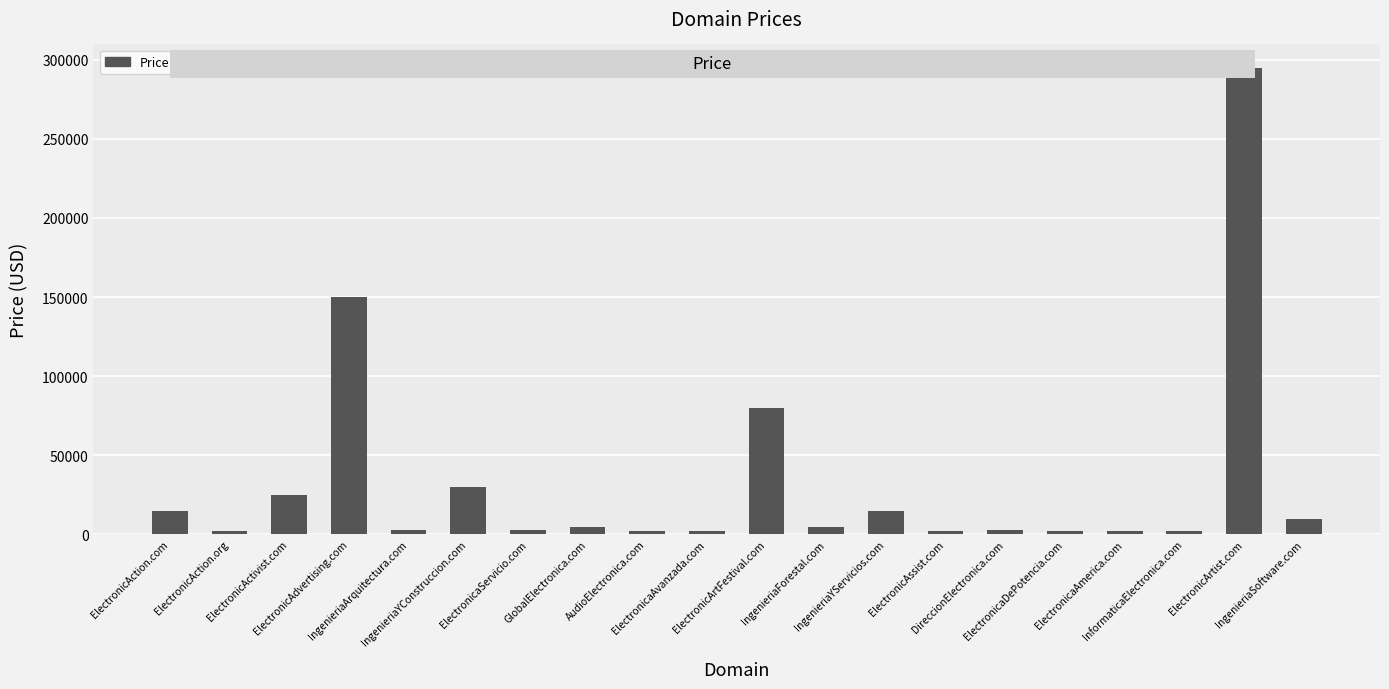

Where does the data first go above 4888?

ElectronicAction.com